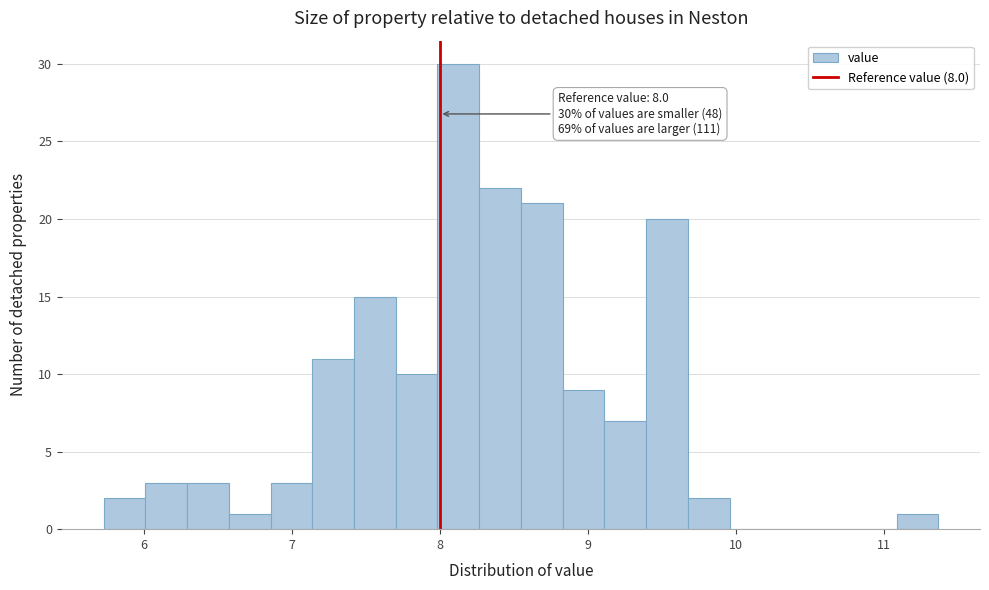

Read against the x-axis, roughly where is the centre of the tallest bar?

8.1